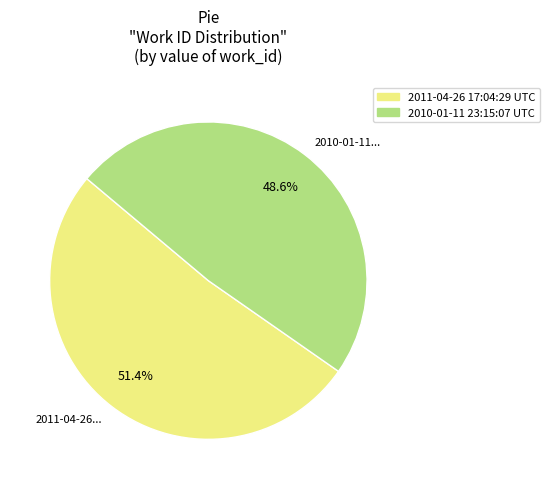

What portion of the pie excludes 2011-04-26 17:04:29 UTC?

48.6%